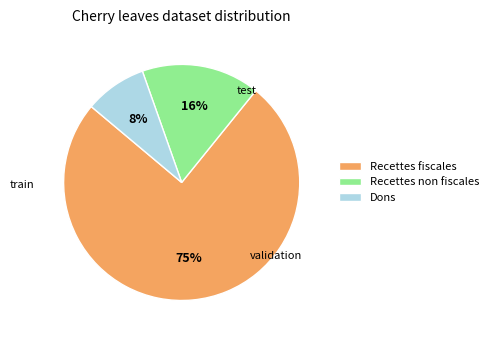

Which has a higher value, Recettes fiscales or Dons?

Recettes fiscales